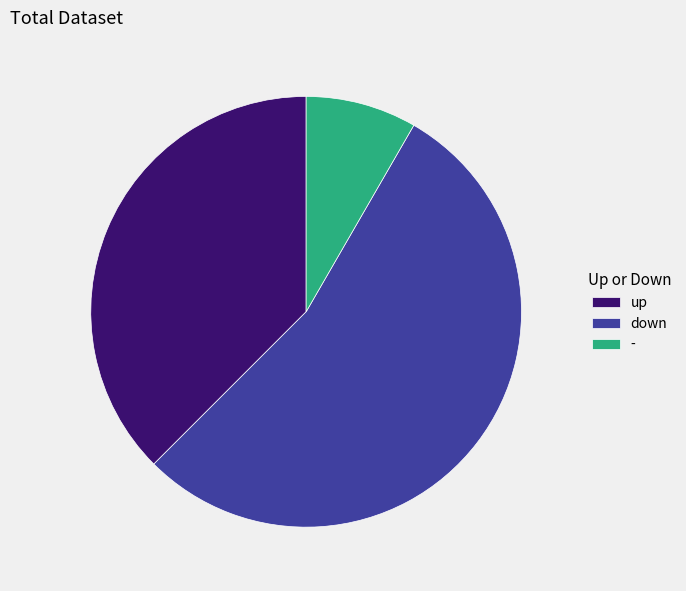

Which has a higher value, - or up?

up